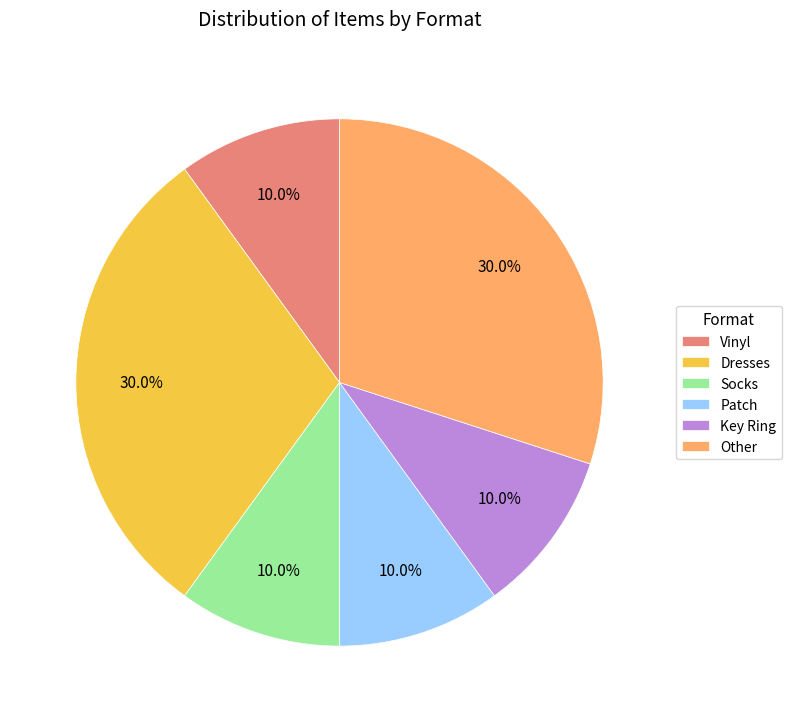

Combined, what portion of the pie is Other and Socks?

40.0%